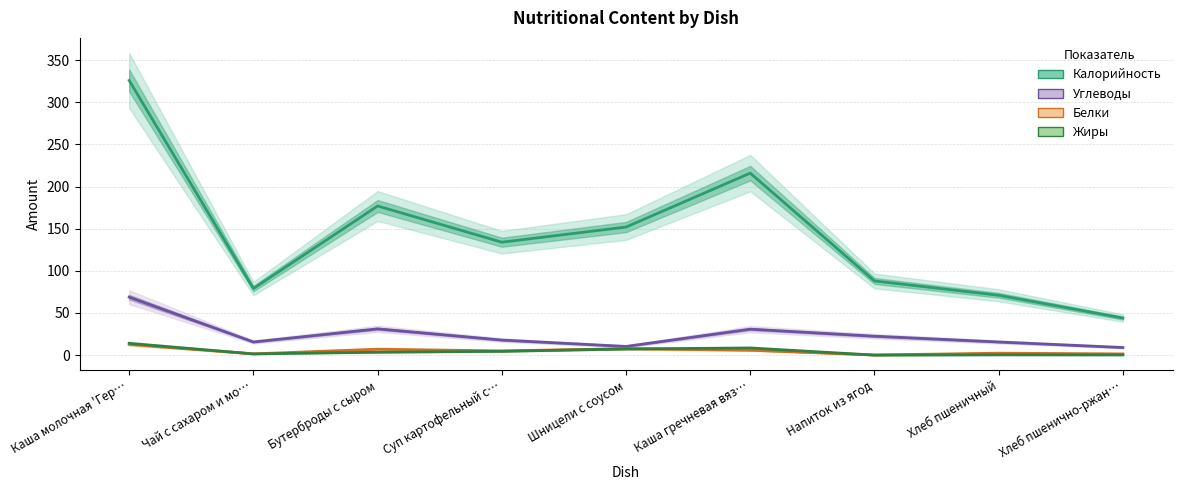

How many values in the Жиры series exceed 3?

5